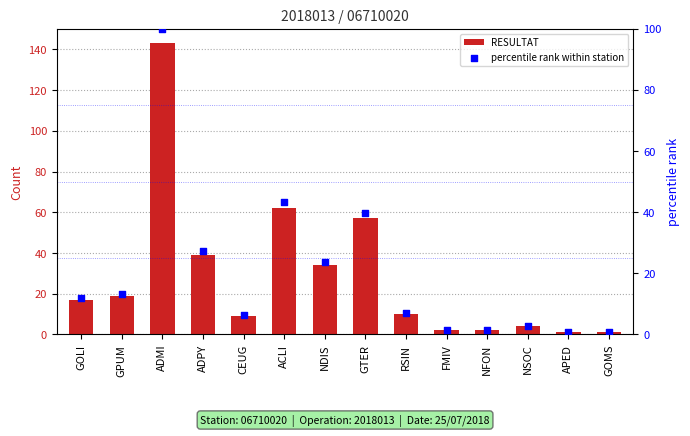

At how many categories does at least one series exceed 67?

1